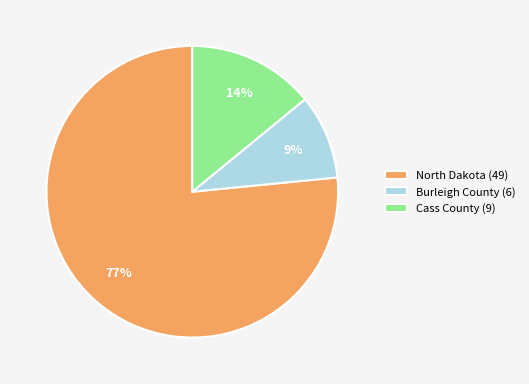

Between North Dakota and Burleigh County, which is larger?

North Dakota